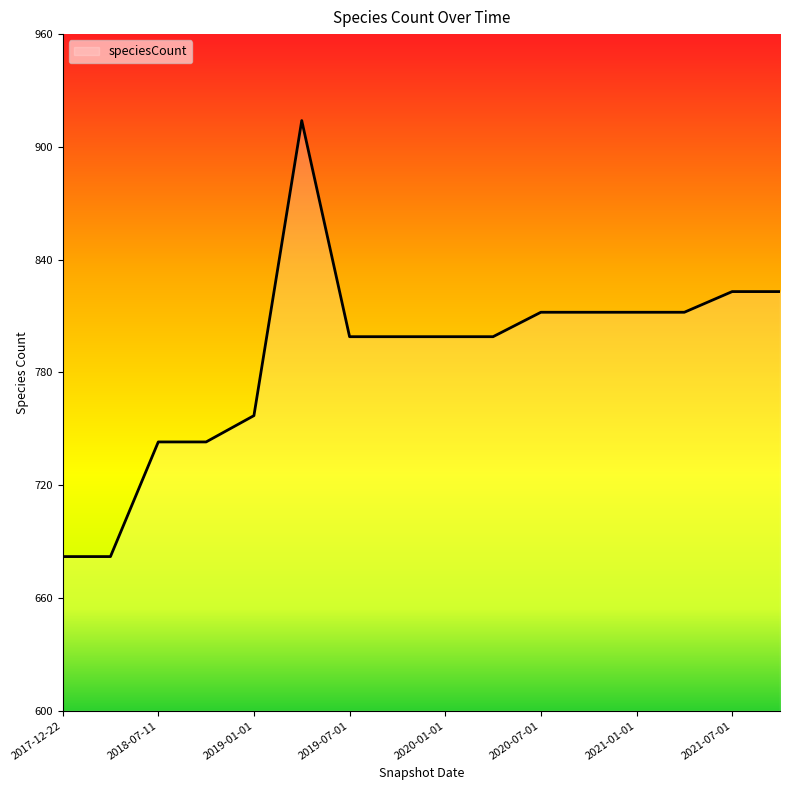

What is the smallest value displayed?

682